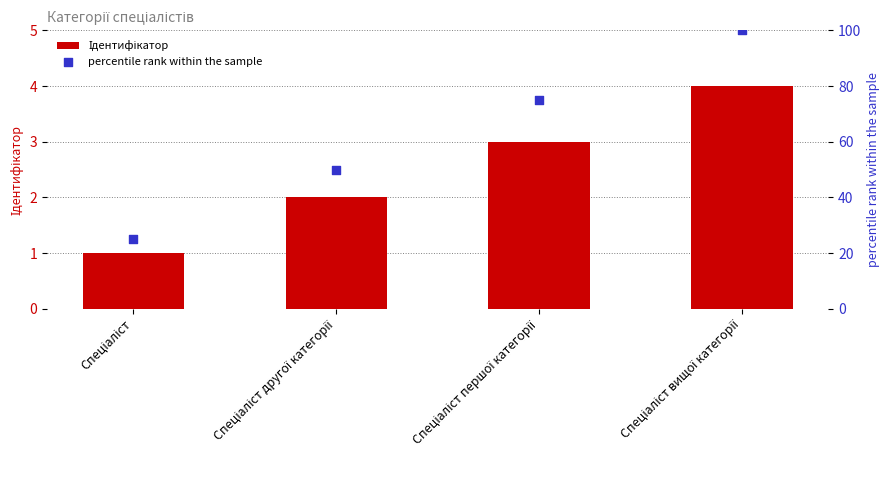

Is the value of Ідентифікатор at Спеціаліст другої категорії greater than the value of percentile rank within the sample at Спеціаліст вищої категорії?

No